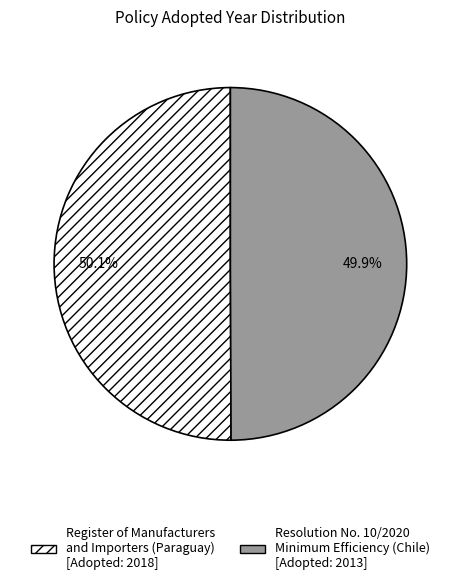

Is there any slice that represents more than half of the pie?

Yes